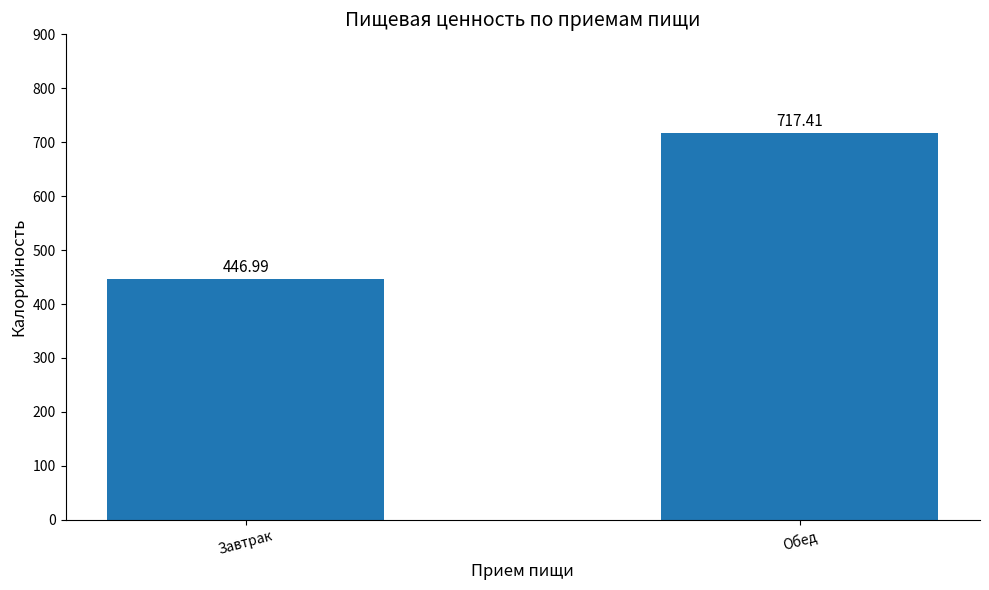

What is the minimum value shown in the chart?

447.0